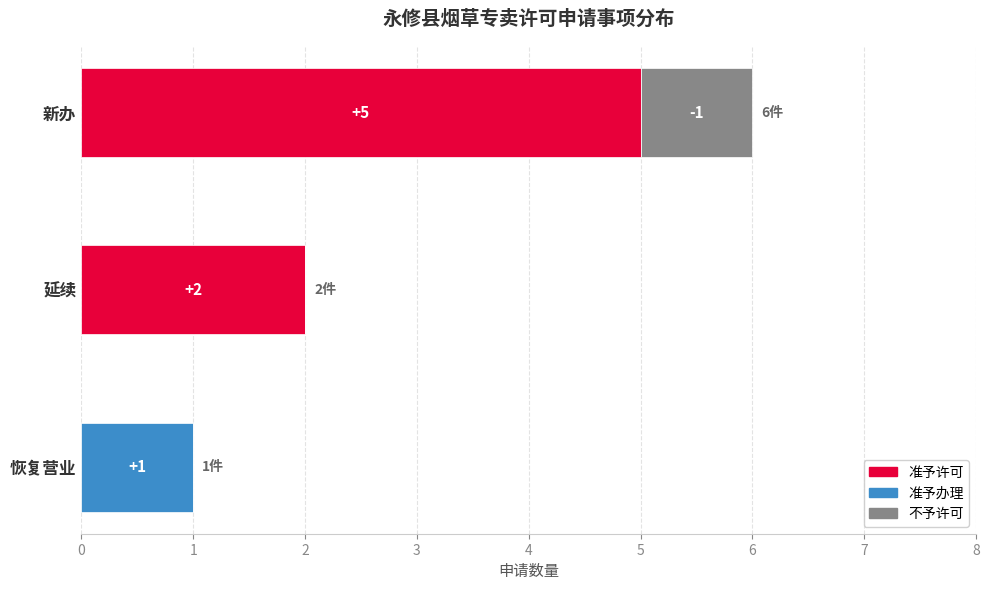

The value of 准予许可 at 新办 is 5. True or false?

True